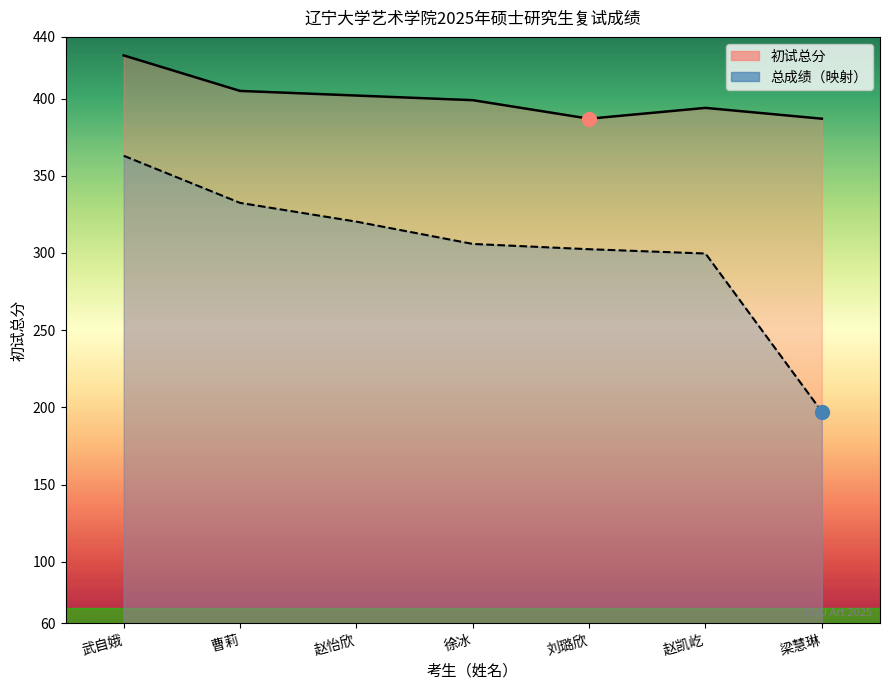

True or false: 初试总分 and 总成绩 intersect in this chart.

False